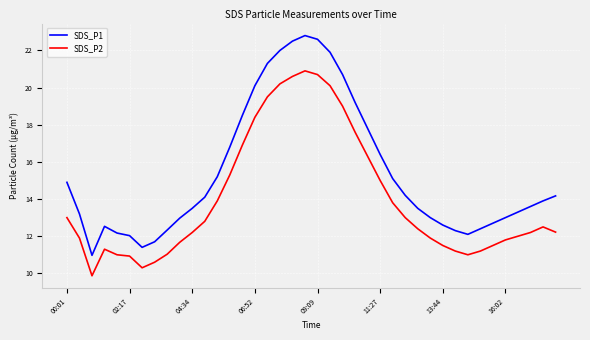

Count the number of data series in this chart.

2